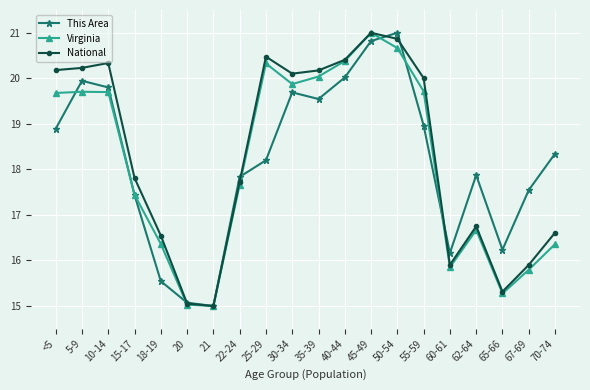

In Virginia, how many points are lower than both neighbors (excluding endpoints)?

4